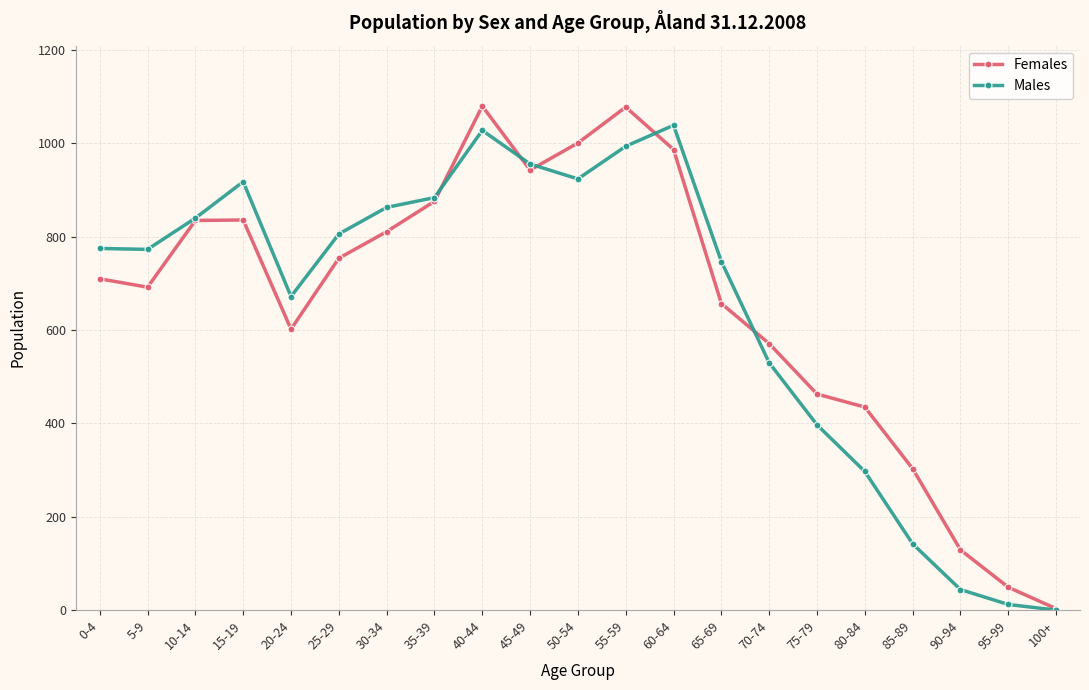

Is the value of Males at 25-29 greater than the value of Females at 95-99?

Yes